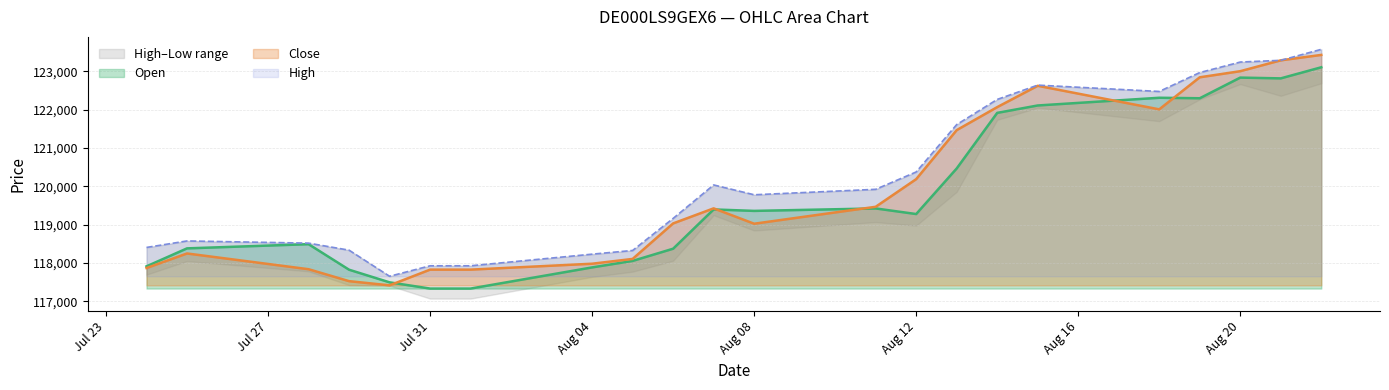

What is the maximum value for Open?

123101